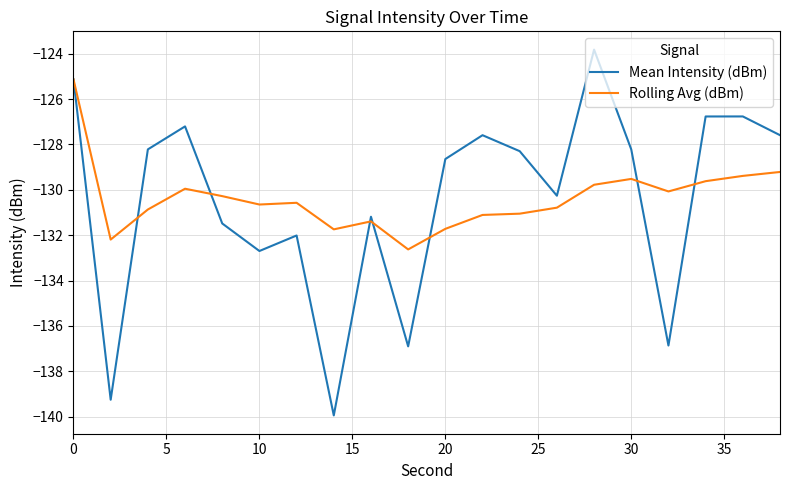

Which series ends up on top after the final intersection of Rolling Avg (dBm) and Mean Intensity (dBm)?

Mean Intensity (dBm)